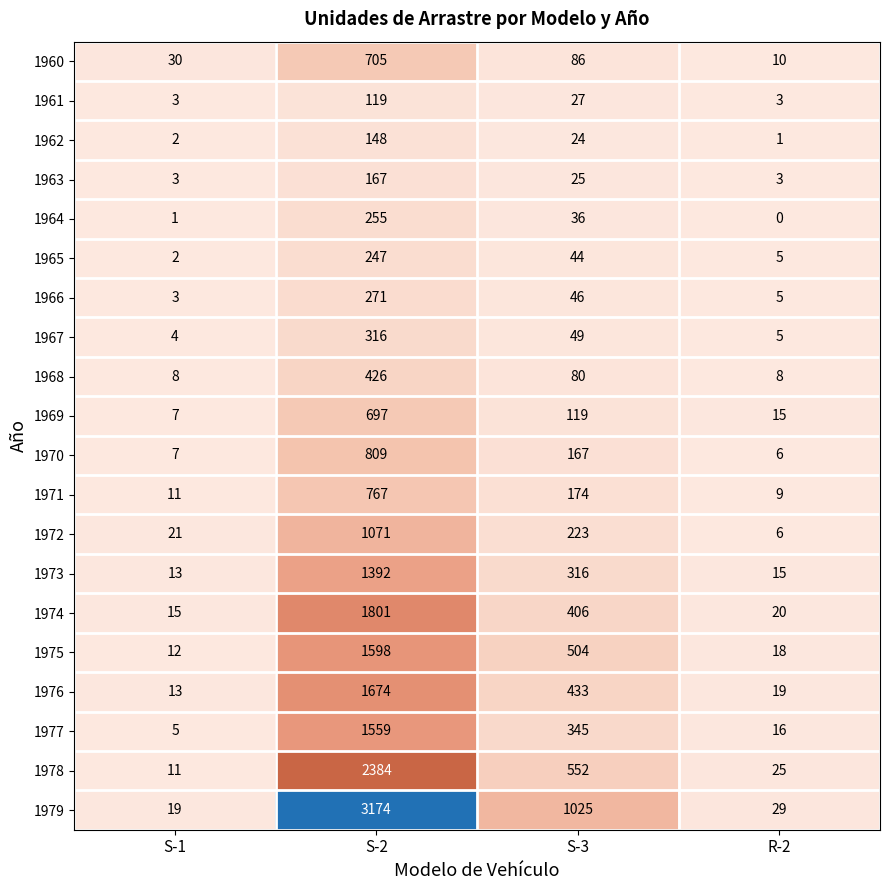

The value of 1970 at S-1 is 11. True or false?

False